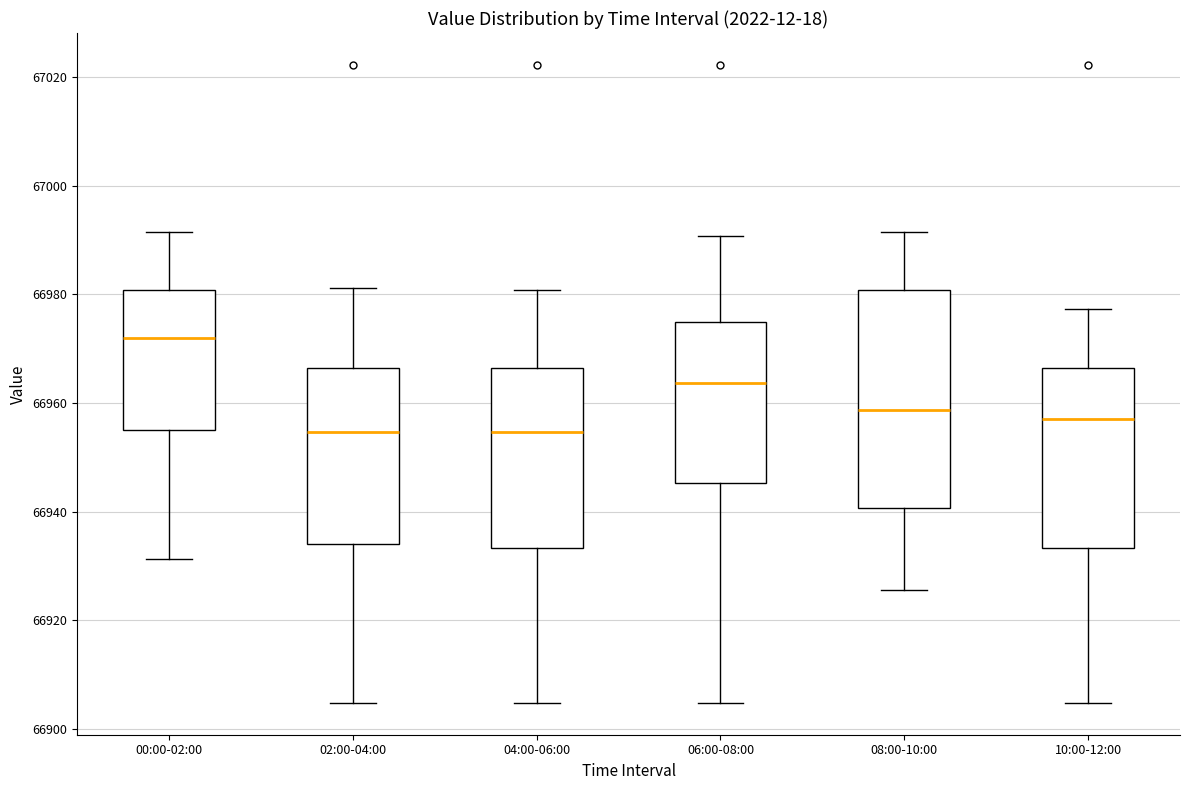

Where does the upper whisker of the box for 02:00-04:00 end on the y-axis? The values are not printed on the chart, so give them approximately, as read against the axis.

66982